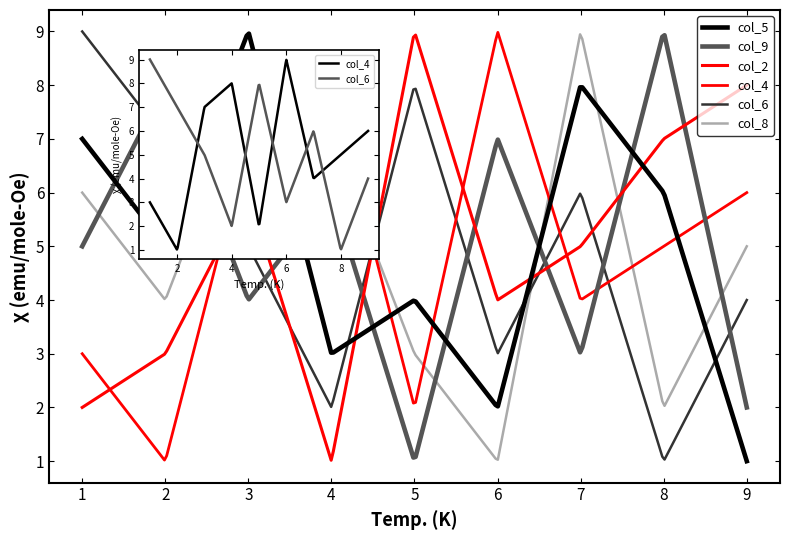

What is the highest value of the col_2 series?

9